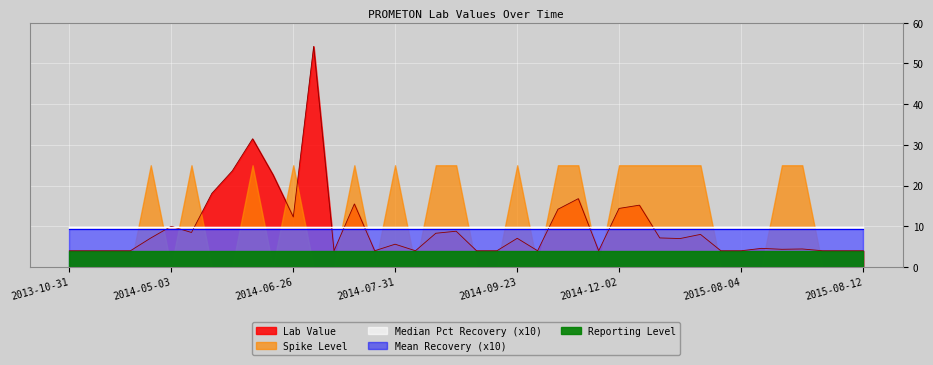

What is the label of the 24th point from the left?

2014-10-07